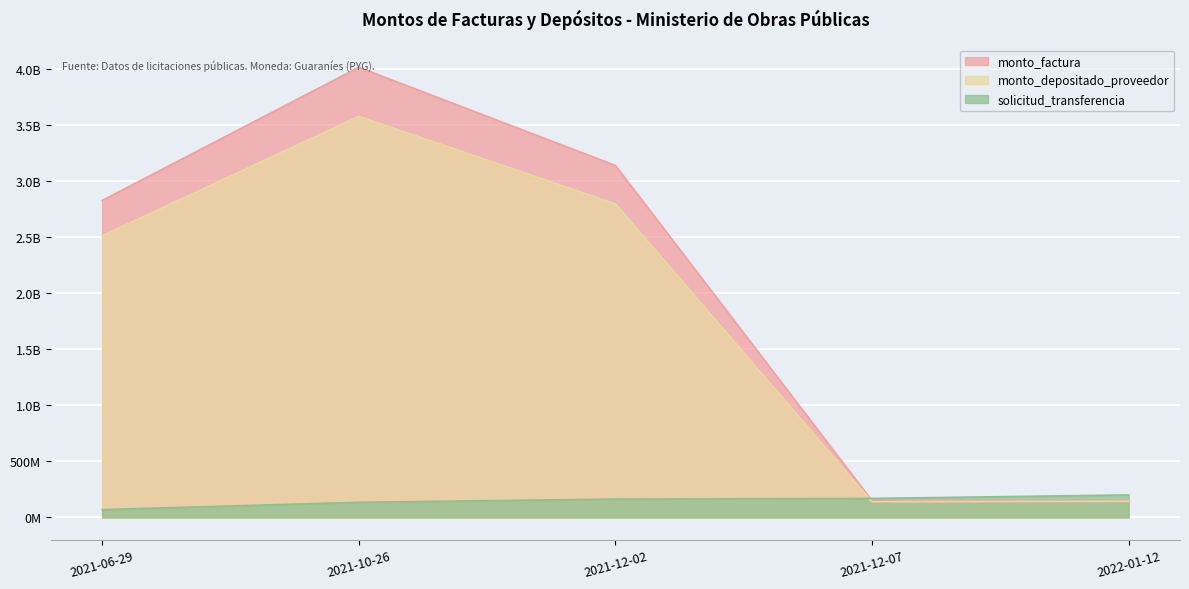

Read the monto_depositado_proveedor value at 2022-01-12.

144404511.0